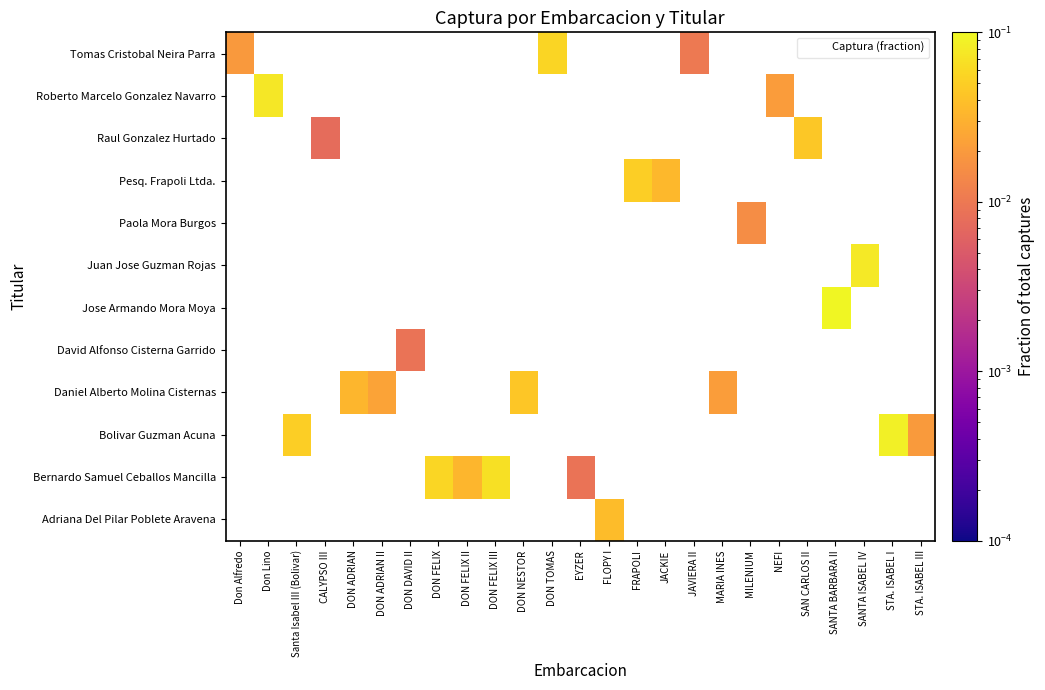

At EYZER, list the series in order from smallest to largest.

Adriana Del Pilar Poblete Aravena, Bernardo Samuel Ceballos Mancilla, Bolivar Guzman Acuna, Daniel Alberto Molina Cisternas, David Alfonso Cisterna Garrido, Jose Armando Mora Moya, Juan Jose Guzman Rojas, Paola Mora Burgos, Pesq. Frapoli Ltda., Raul Gonzalez Hurtado, Roberto Marcelo Gonzalez Navarro, Tomas Cristobal Neira Parra